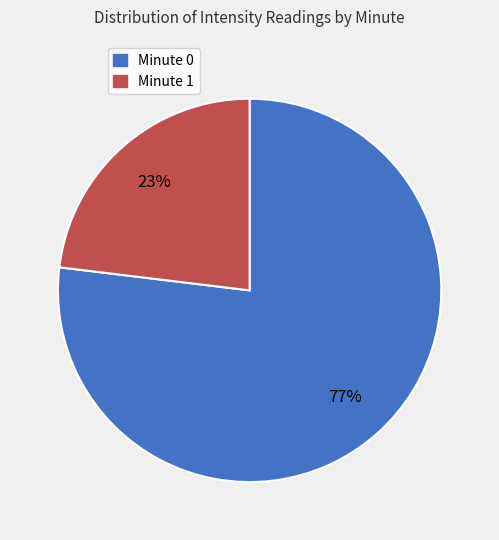

Is there a majority slice in this chart?

Yes